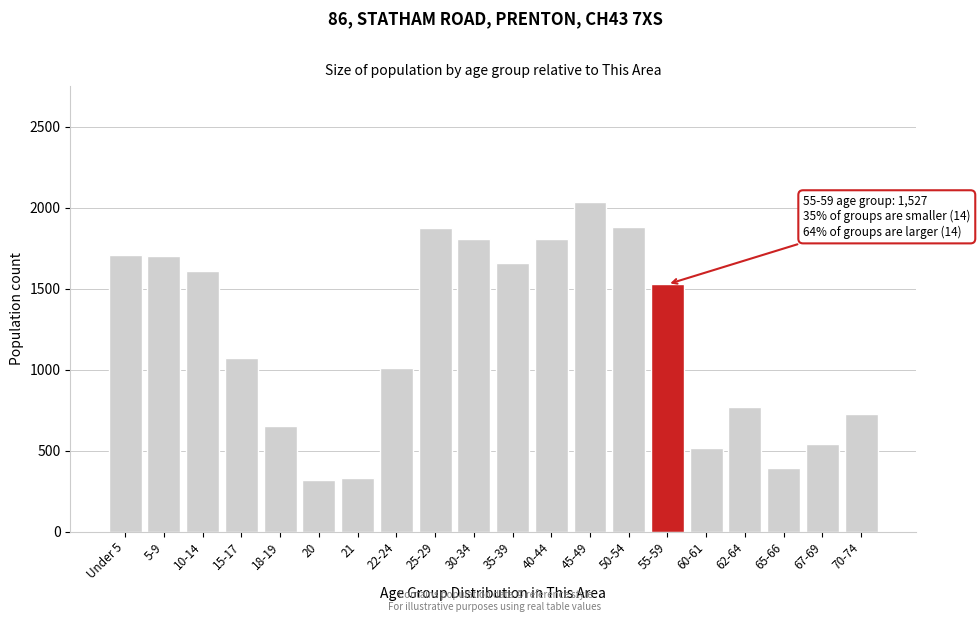

At which label is the value closest to 1177?

15-17